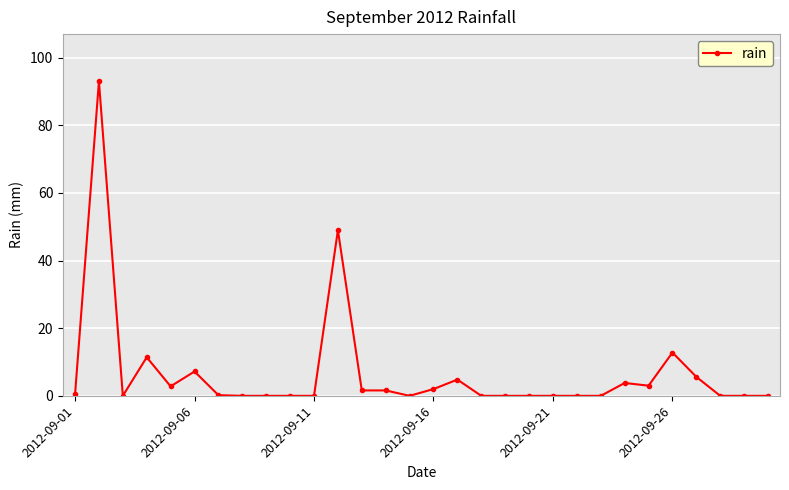

What is the maximum value shown in the chart?

93.0